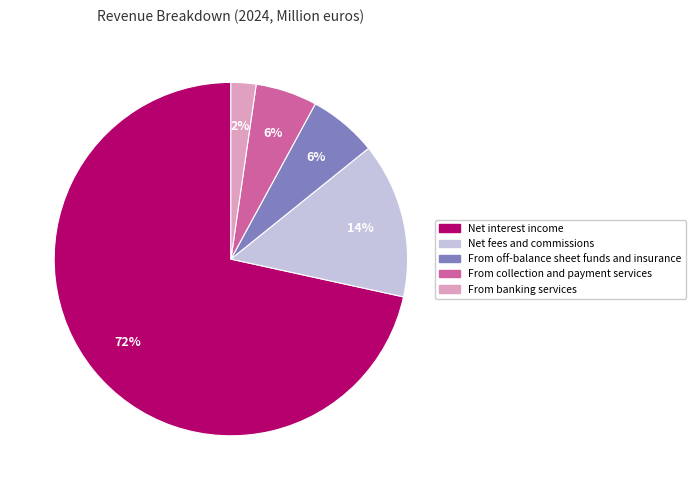

Which category has the smallest portion of the pie?

From banking services